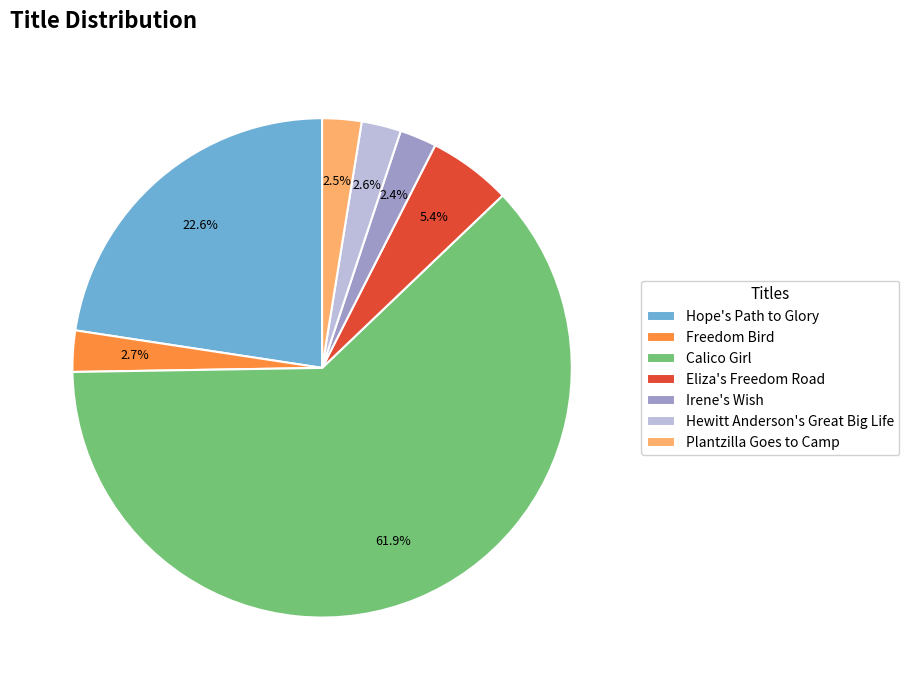

Which slice is the largest?

Calico Girl